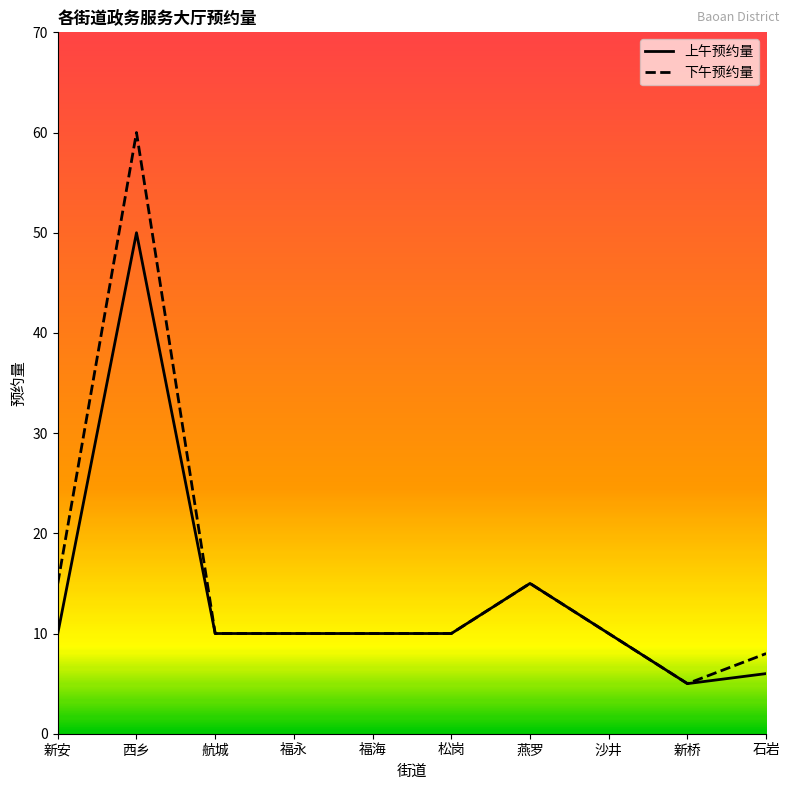

What position from the left is 沙井?

8